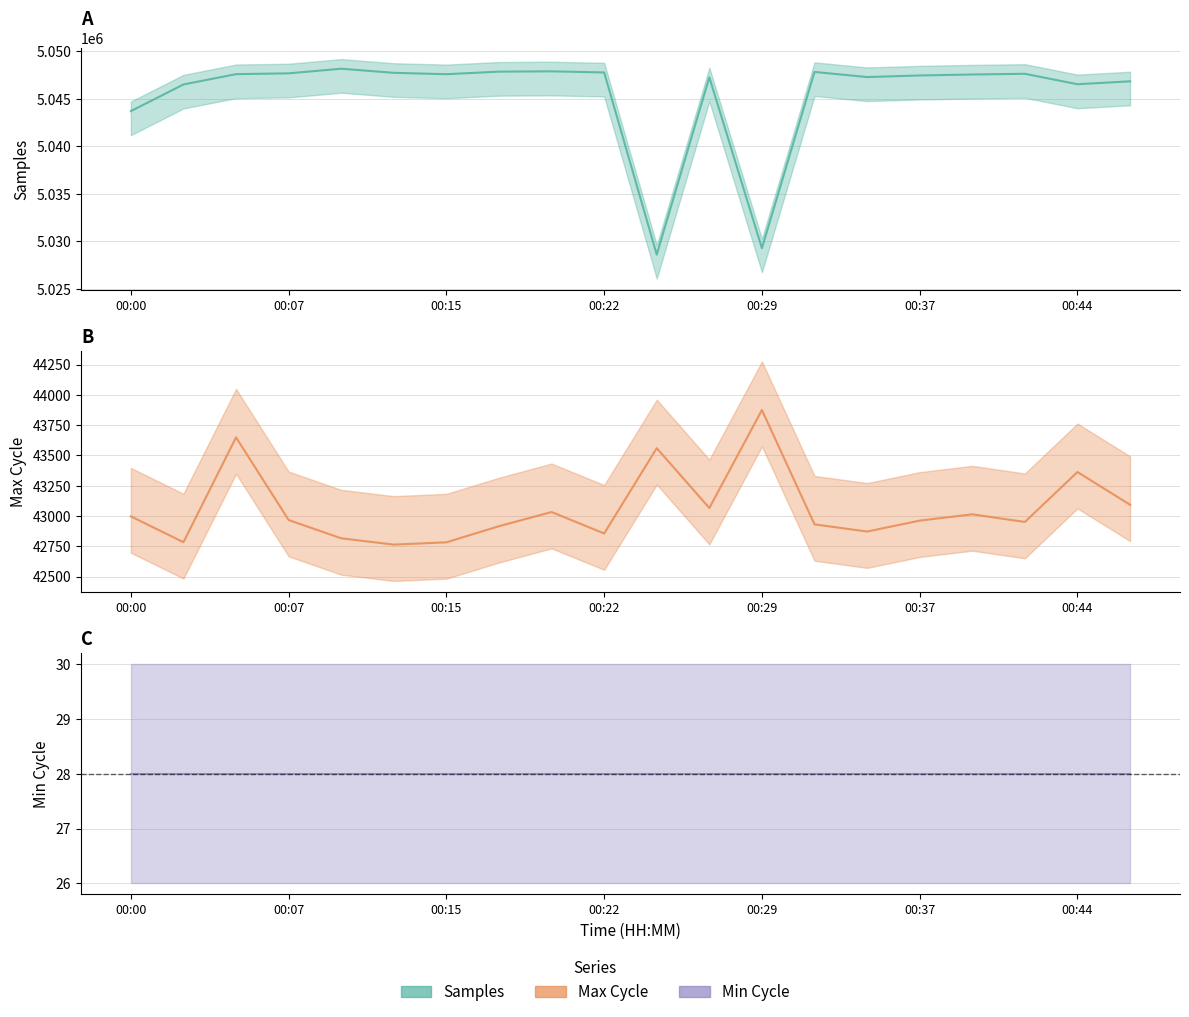

Is it true that Samples equals 2746205 at 00:03?

False